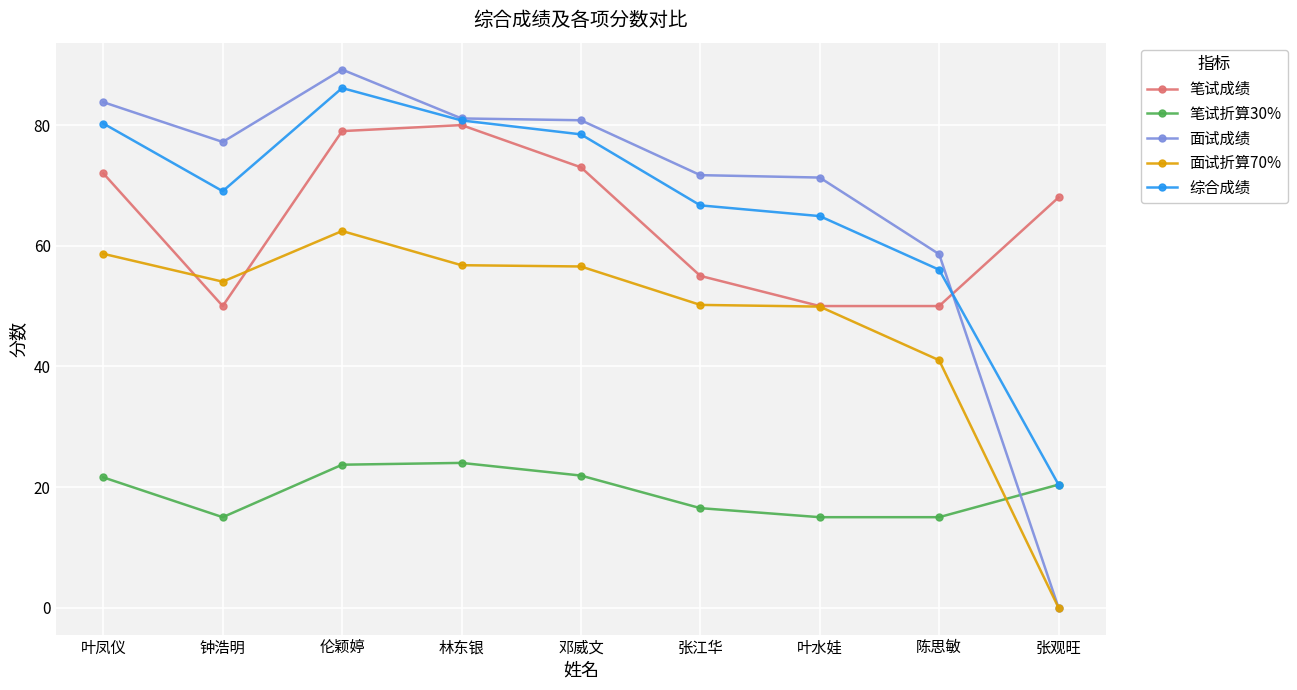

Which series ends up on top after the final intersection of 笔试折算30% and 面试成绩?

笔试折算30%